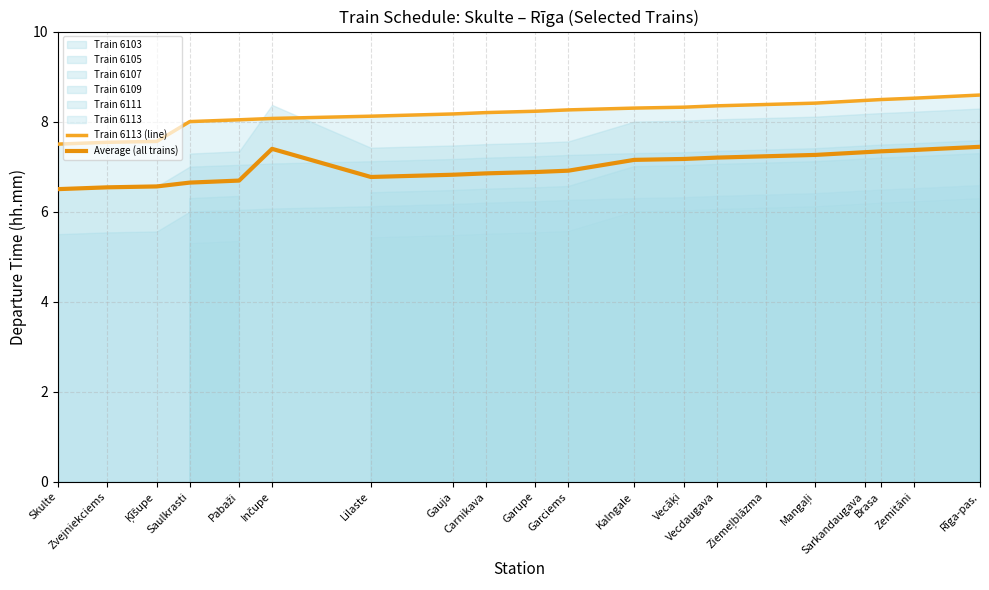

List the series in order of their overall mean, lowest first.

Average (all trains), Train 6113 (line)